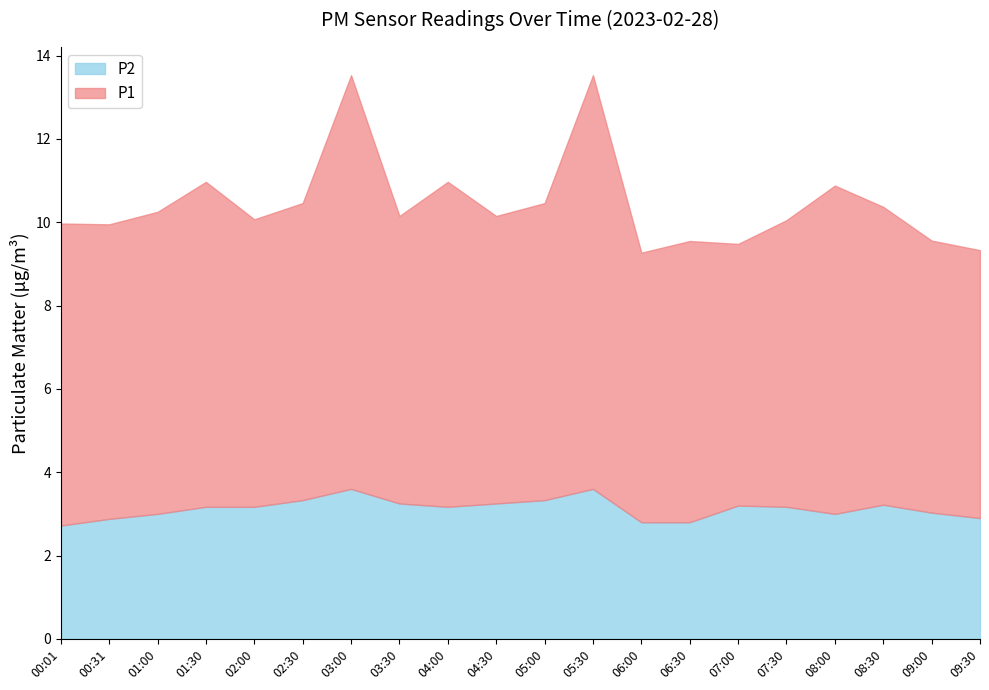

True or false: P1 has more than 2 interior local peaks.

True